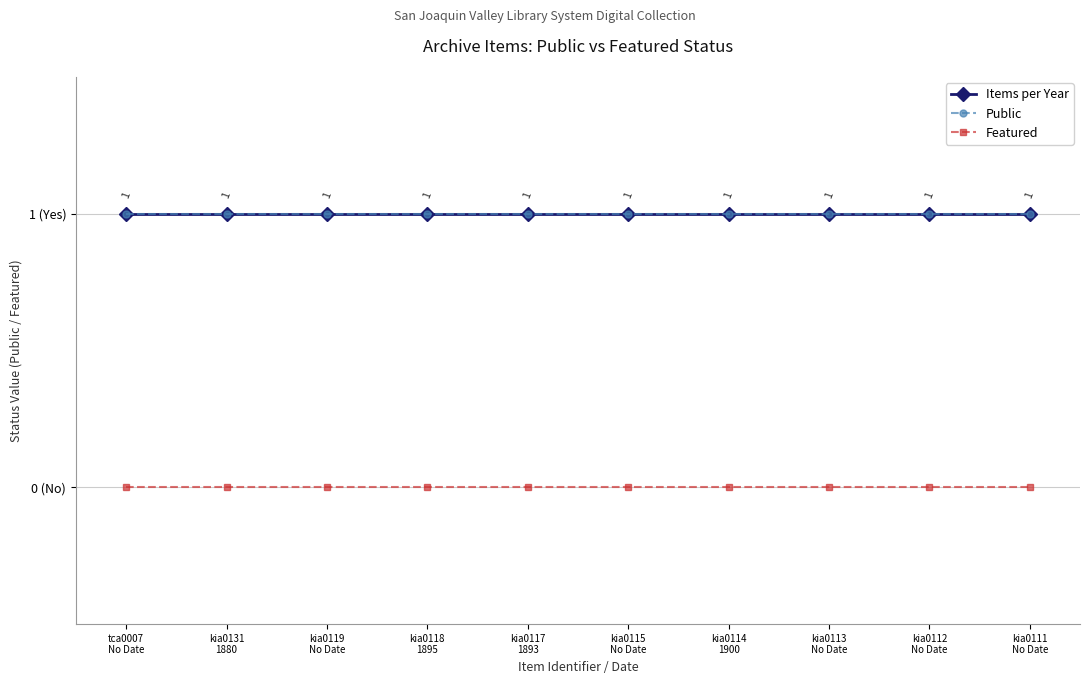

At which category is the sum across all series the highest?

tca0007
No Date